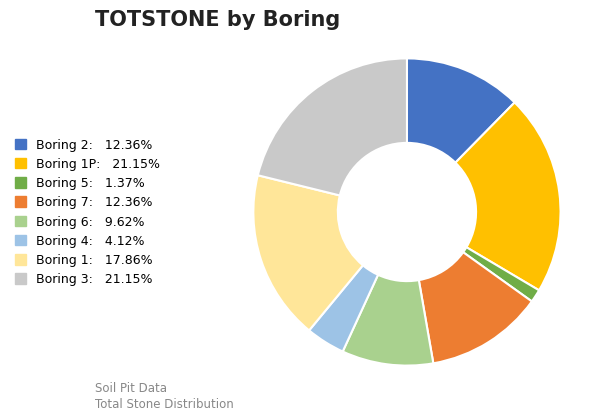

Is there a majority slice in this chart?

No